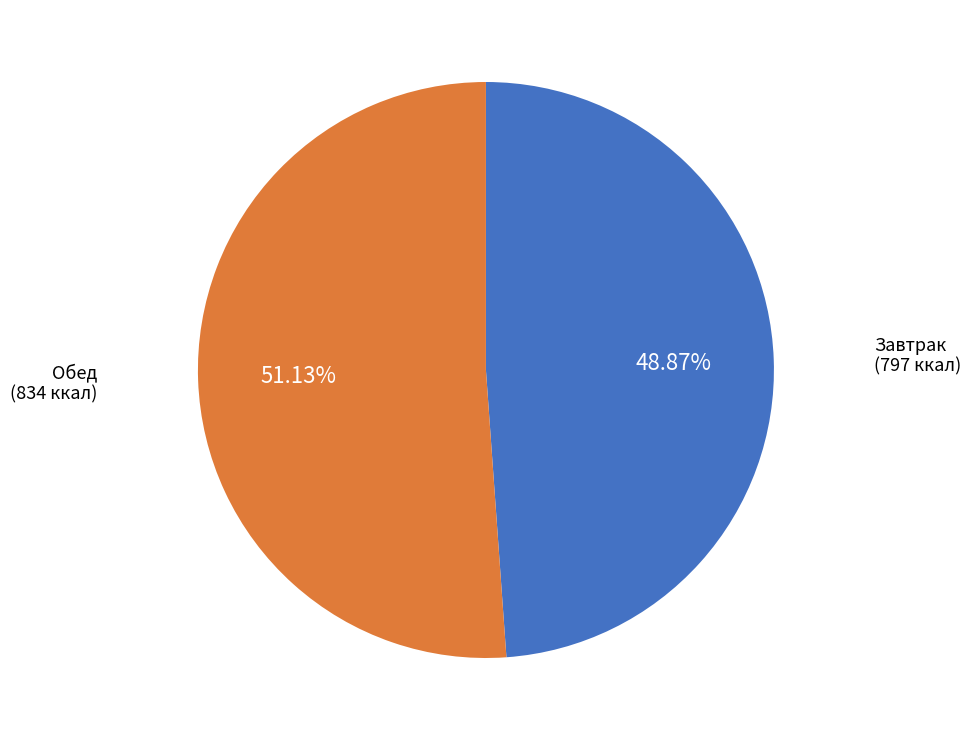

To the nearest percent, what is the average slice percentage?

50%